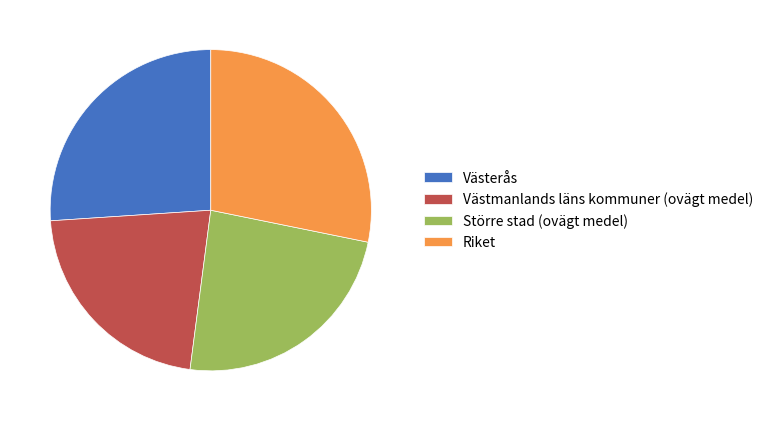

Is there any slice that represents more than half of the pie?

No